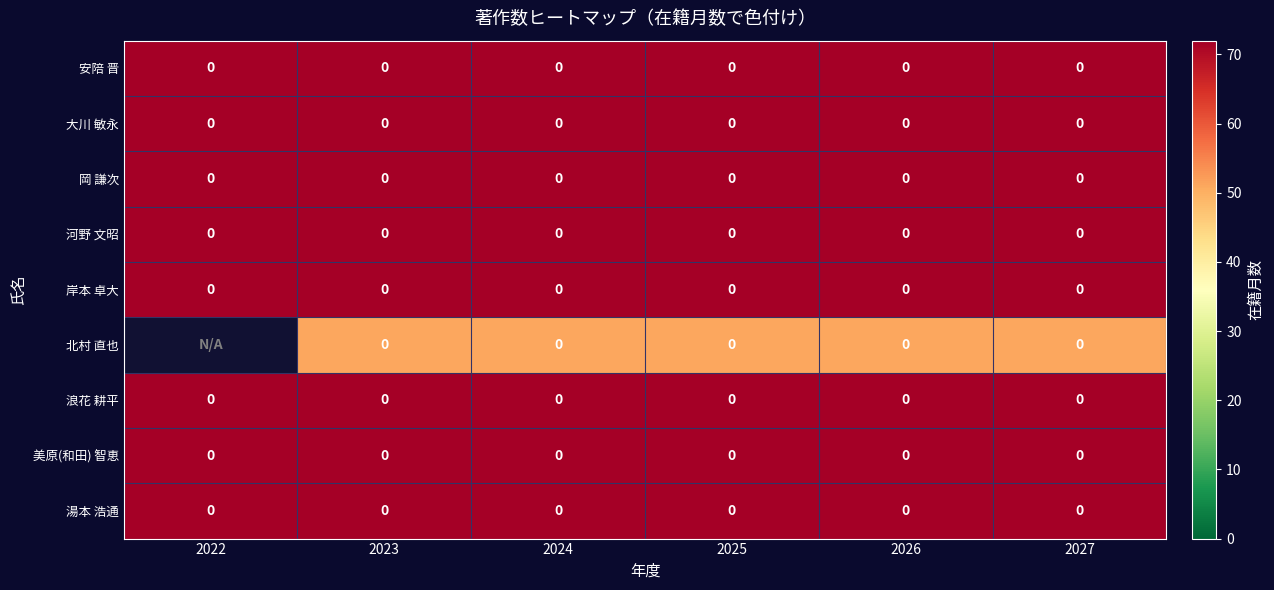

Count the number of data series in this chart.

9